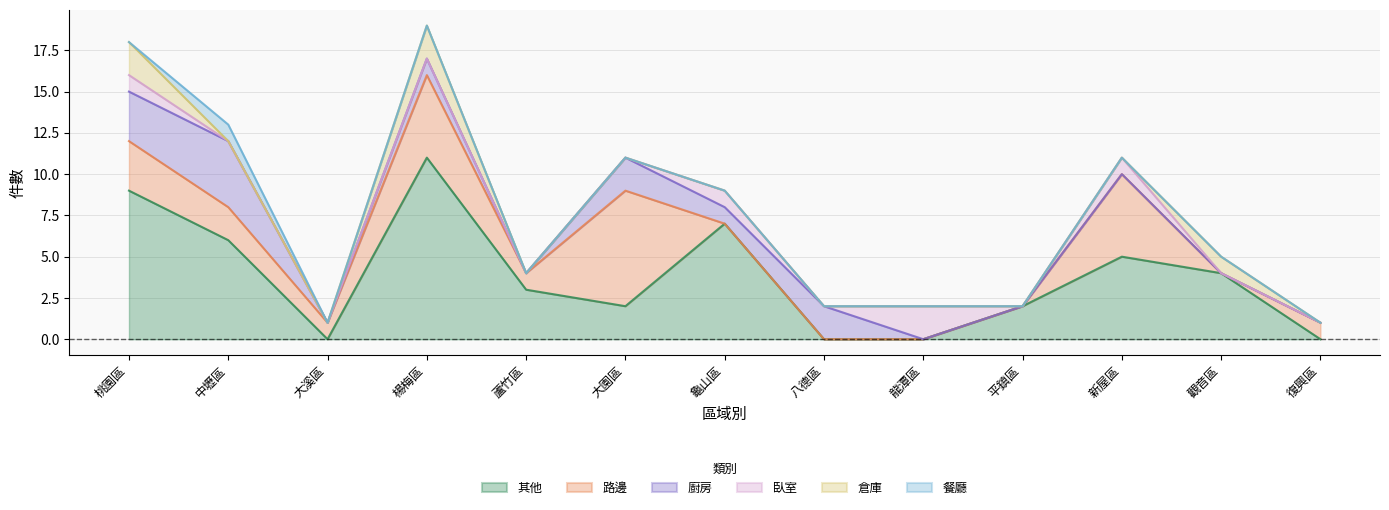

What is the total value across all series at 龍潭區?

2